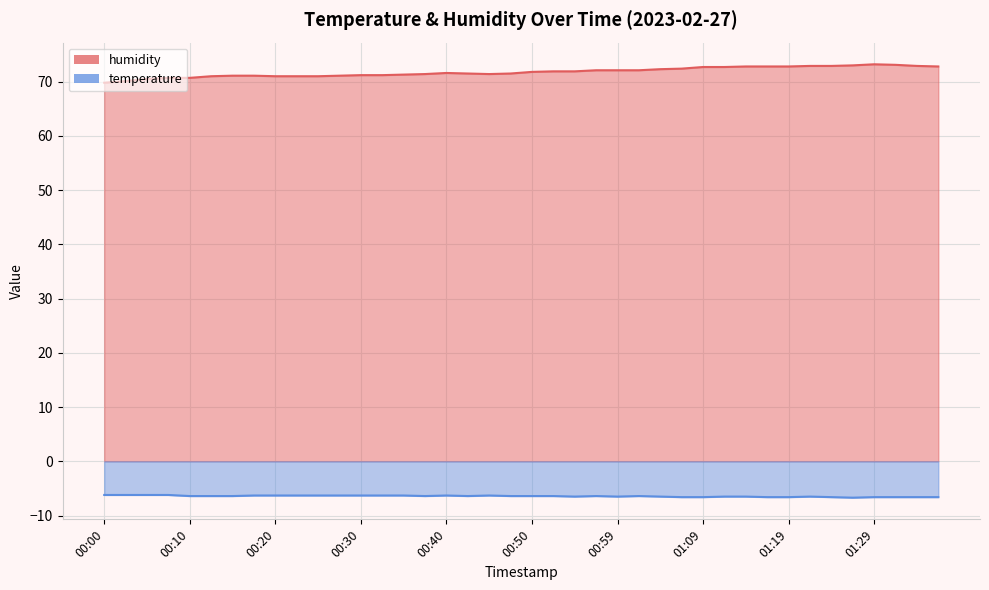

Is the value of temperature at 00:47 greater than the value of humidity at 00:22?

No